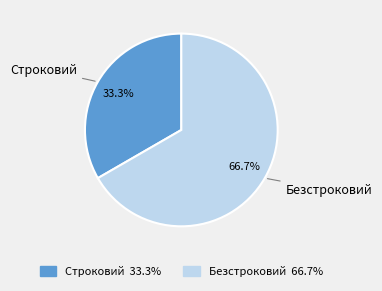

To the nearest percent, what is the difference between the largest and smallest slice percentages?

33%